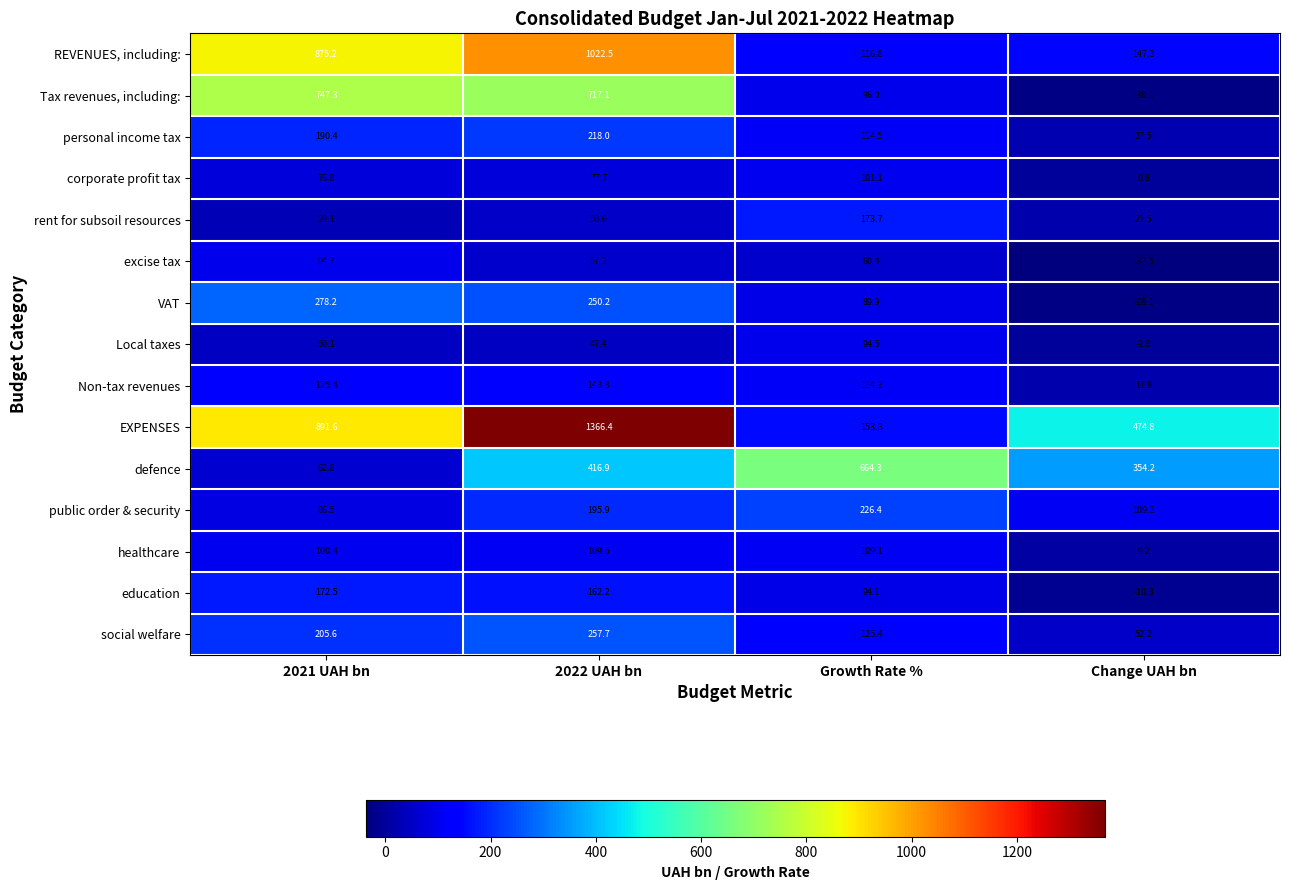

Count the number of categories in the chart.

4